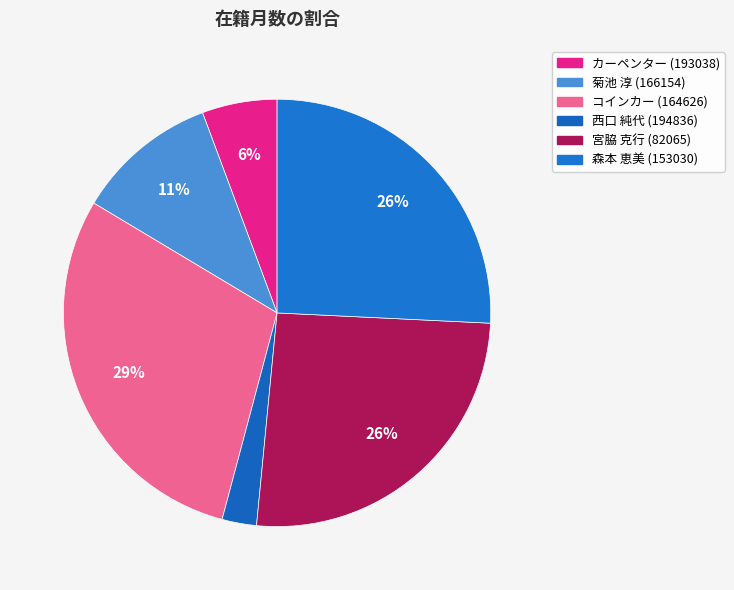

How many slices are in this pie chart?

6